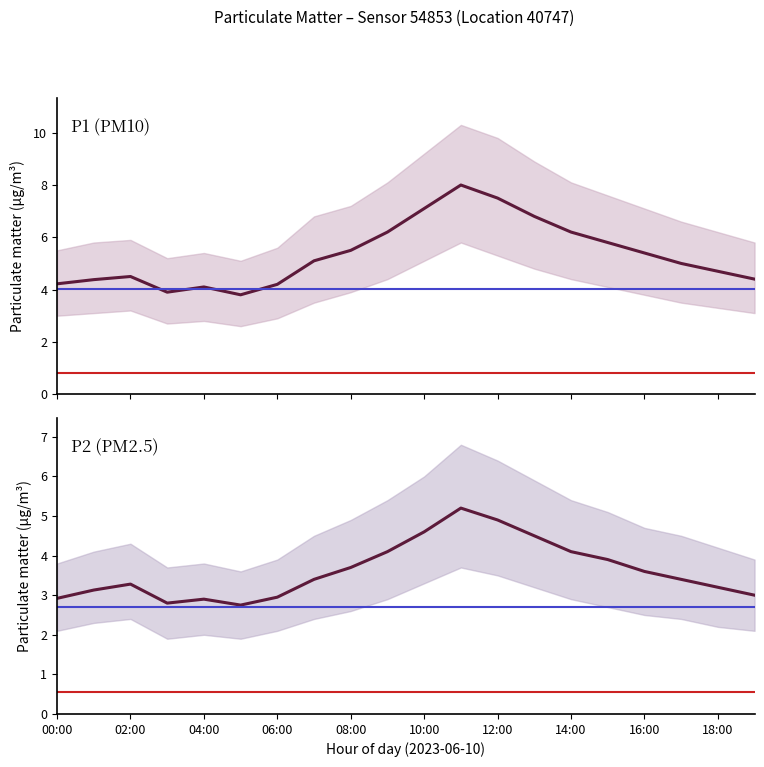

True or false: P2 (PM2.5) and P1 (PM10) cross at least once.

False